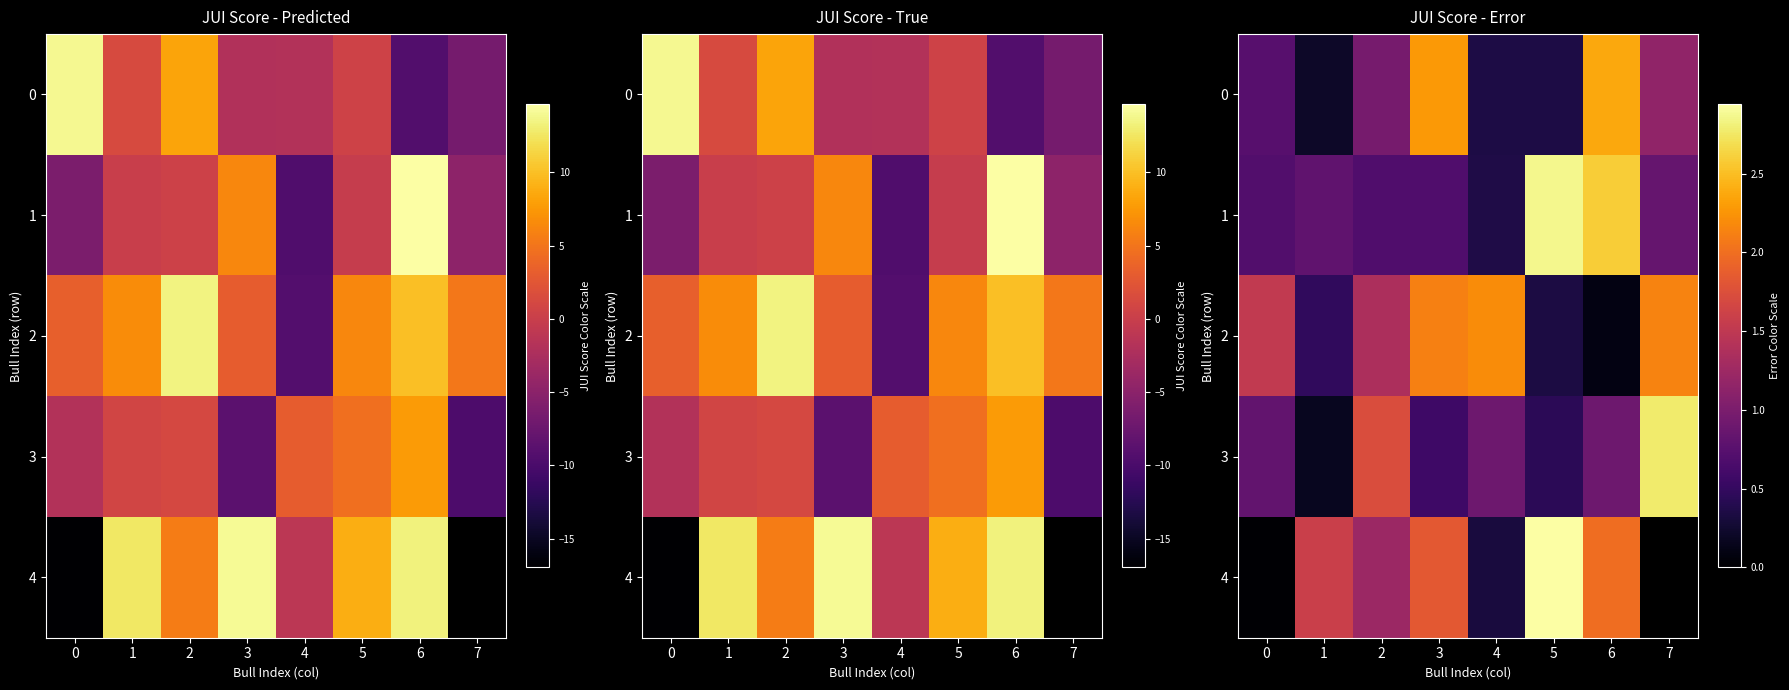

What is the difference between the second highest and minimum values in the 0 series?

2.1